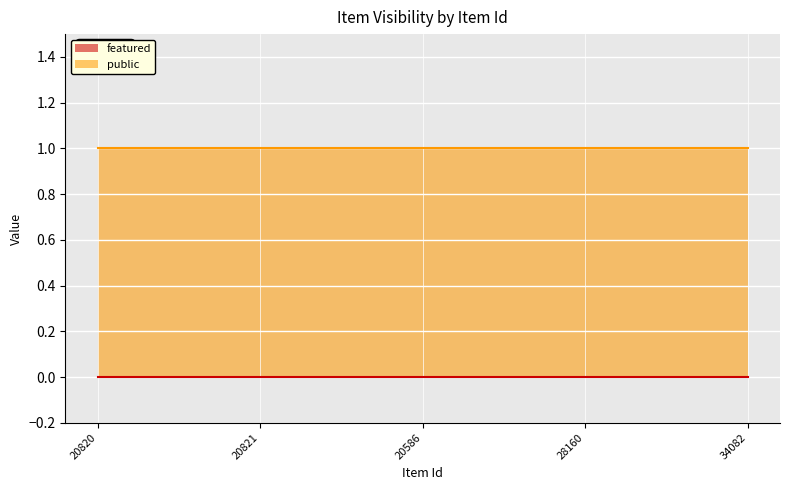

What position from the left is 28160?

4